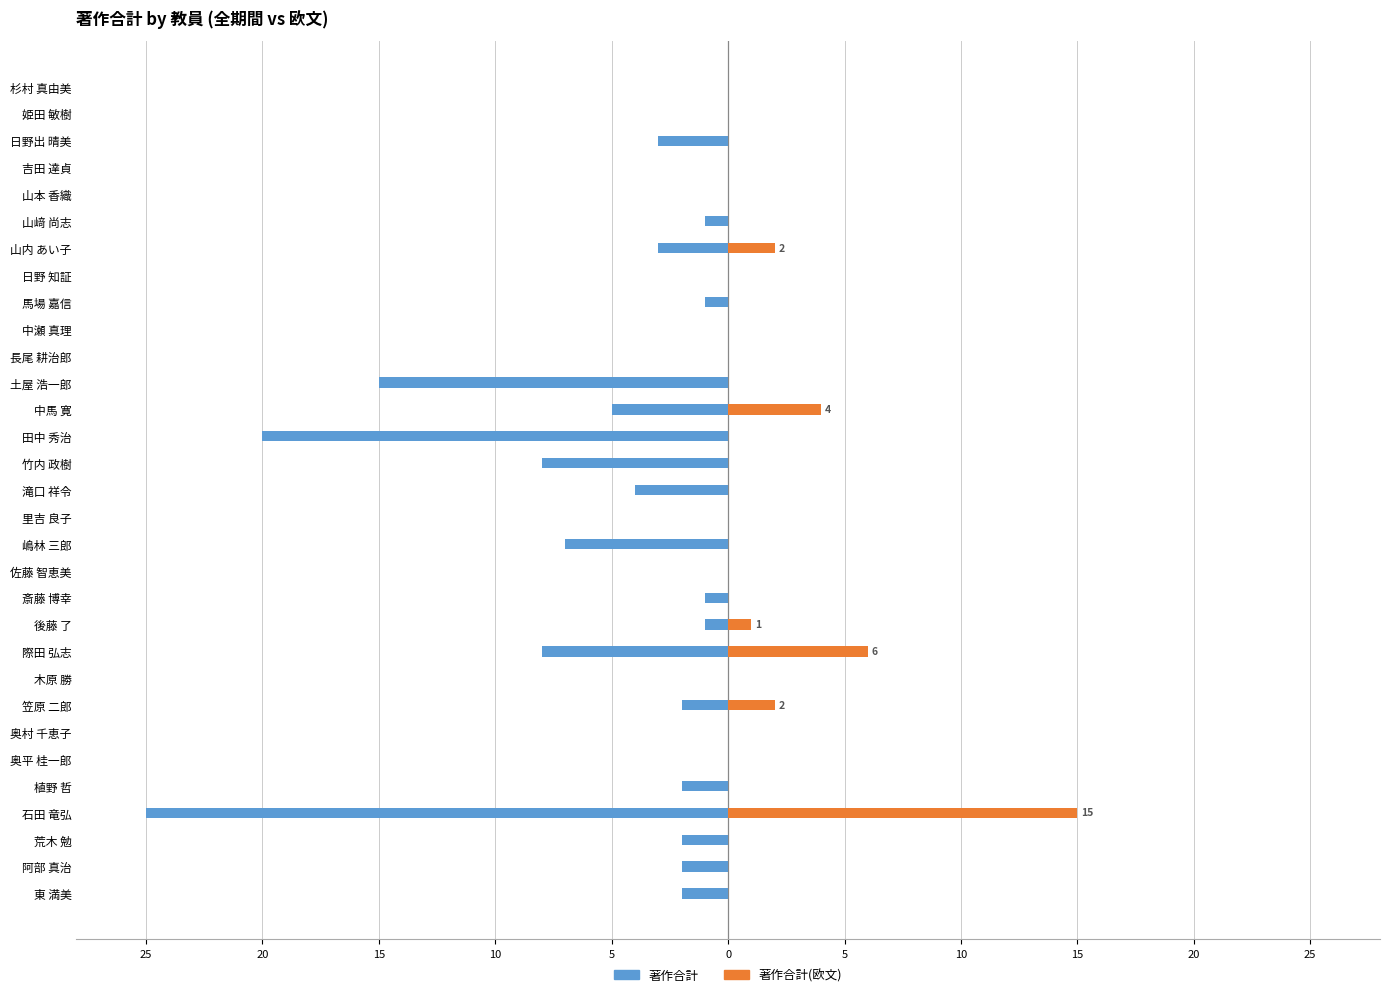

What is the difference between the highest and lowest values at 土屋 浩一郎?

15